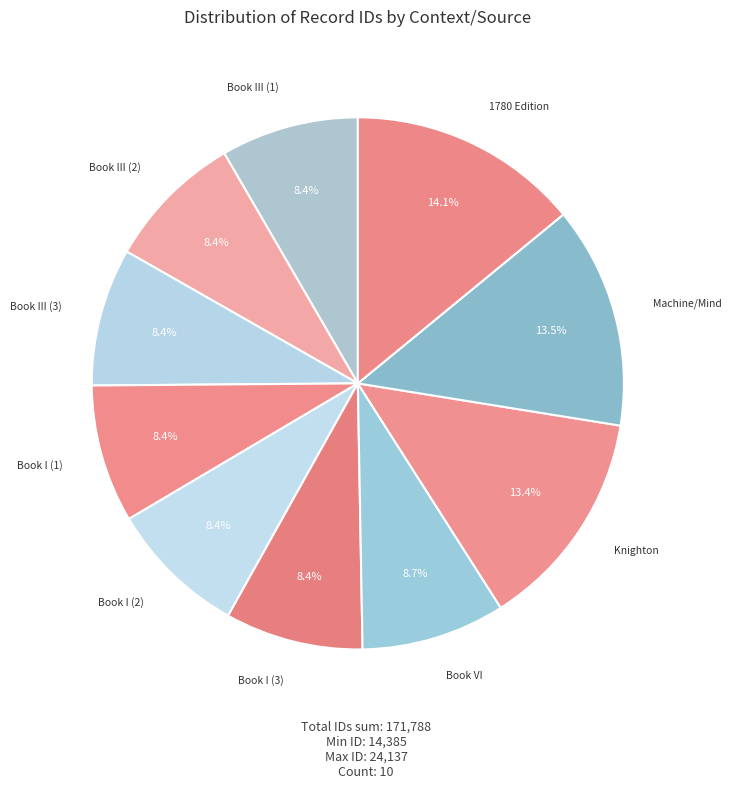

How many segments does this pie chart have?

10